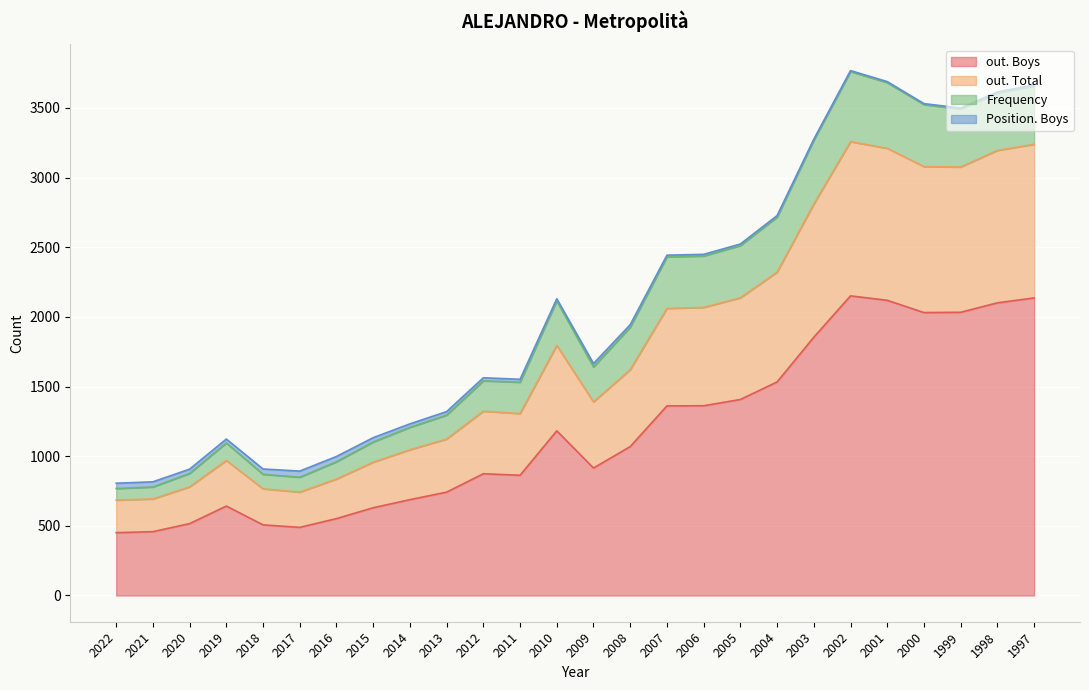

What is the value of the out. Boys point at the 19th from the left?

1533